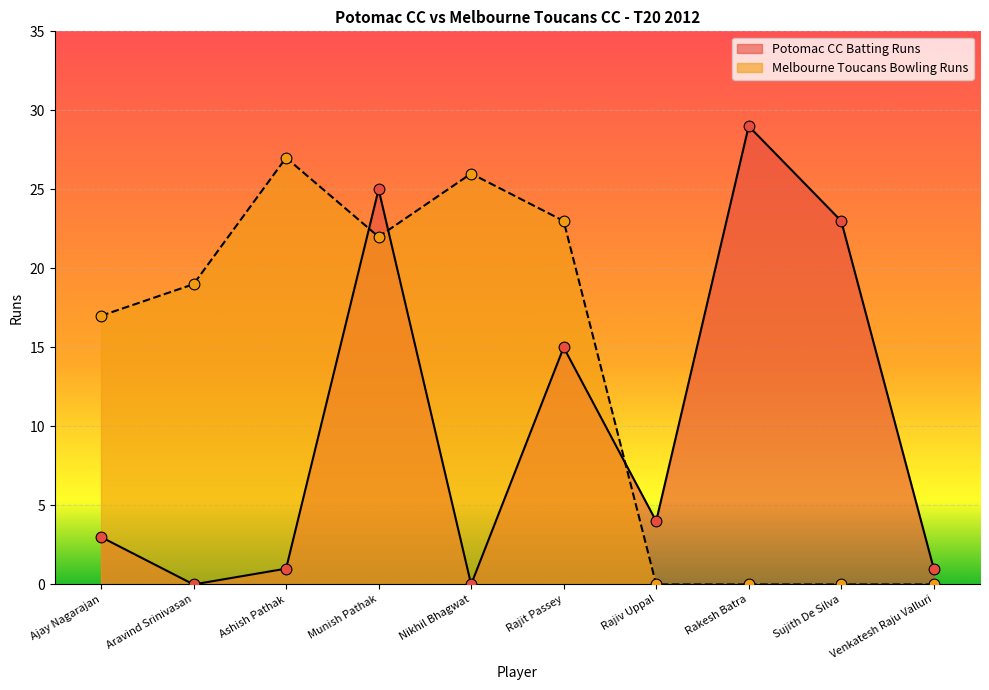

At how many categories does at least one series exceed 18?

7